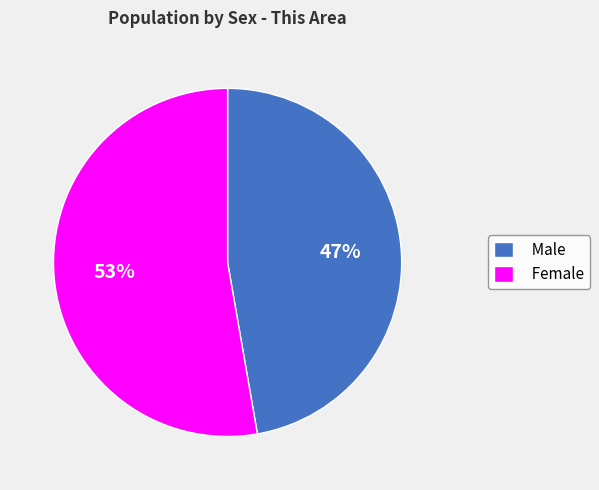

Which slice is the smallest?

Male